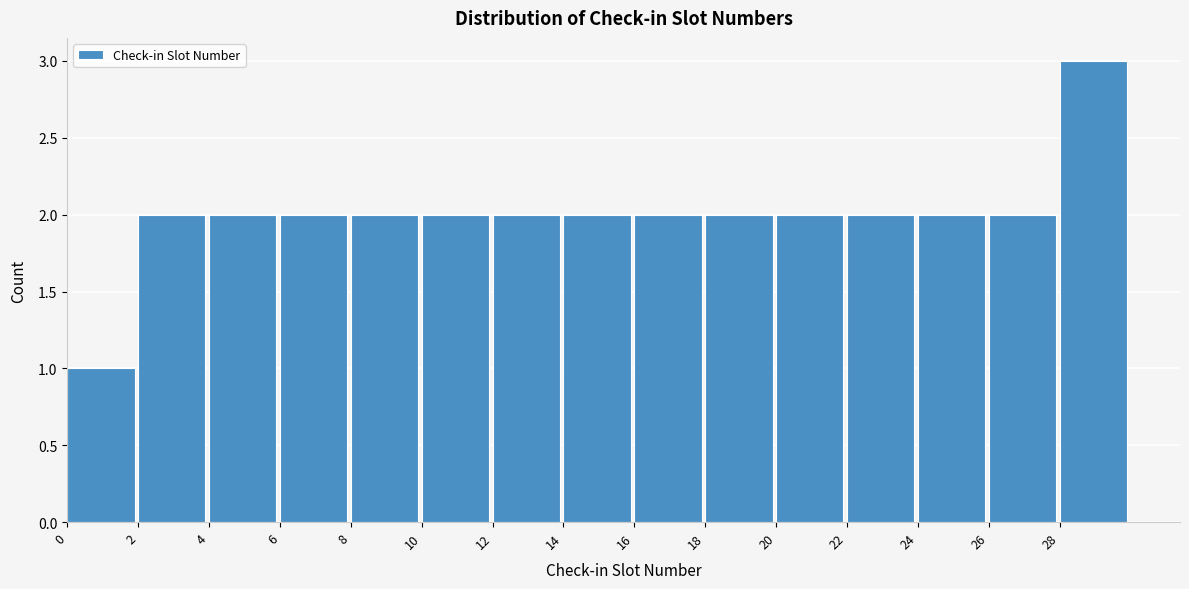

Over which range of the x-axis is the bar tallest?

28 to 30